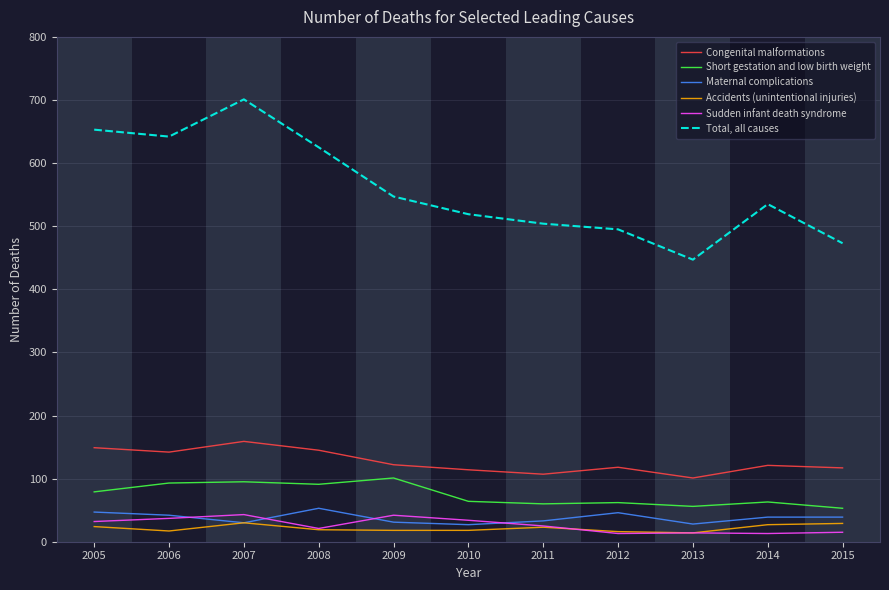

What is the minimum value for Congenital malformations?

101